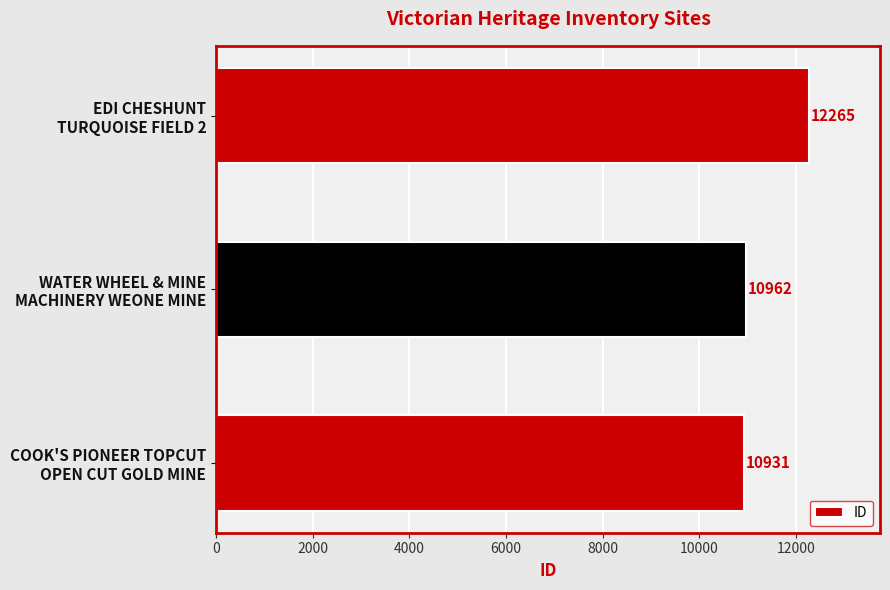

What is the sum of all values?

34158